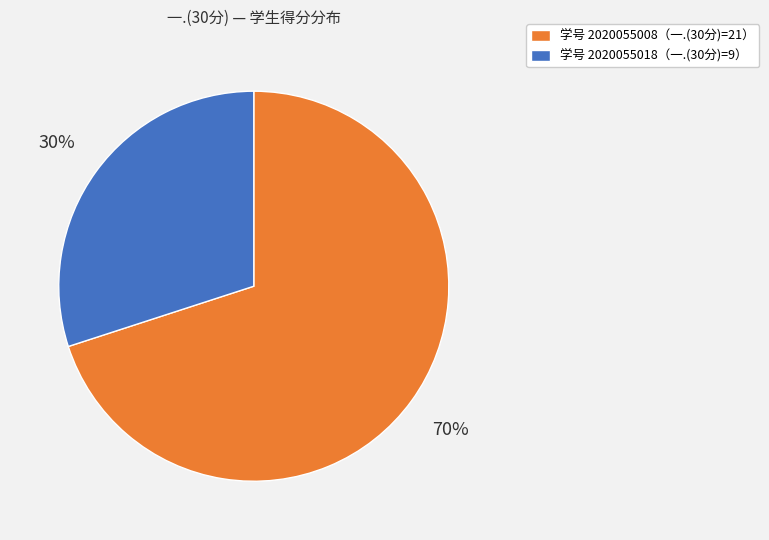

To the nearest percent, what is the average slice percentage?

50%